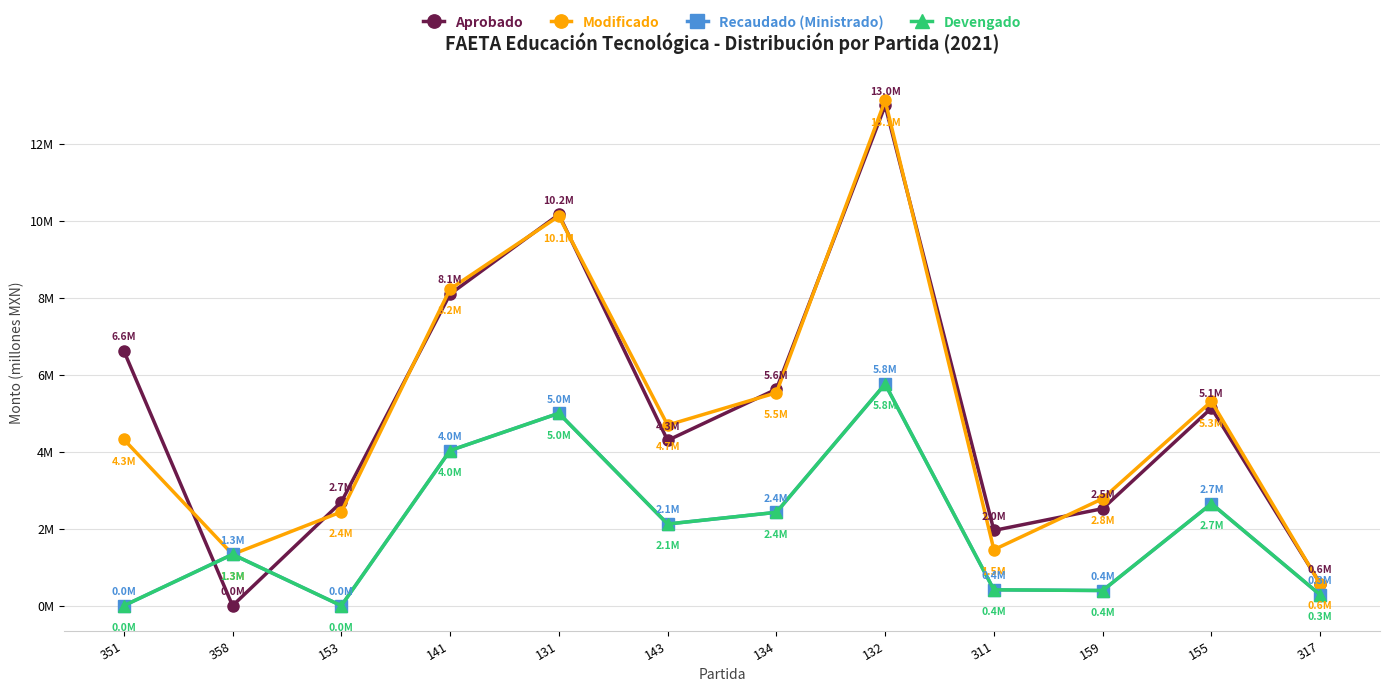

At how many categories does at least one series exceed 10?

2